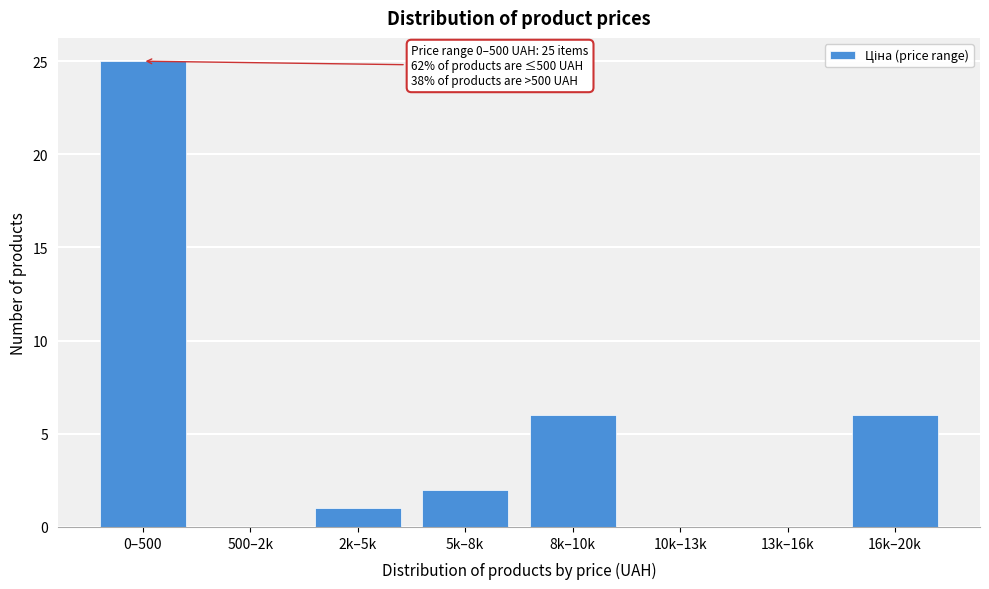

Reading right to left, list all the values displayed in this chart.

16k–20k=6	13k–16k=0	10k–13k=0	8k–10k=6	5k–8k=2	2k–5k=1	500–2k=0	0–500=25